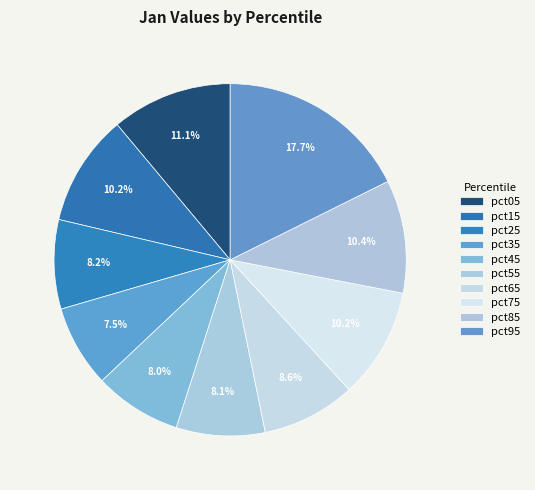

Does pct15 represent more than half of the total?

No